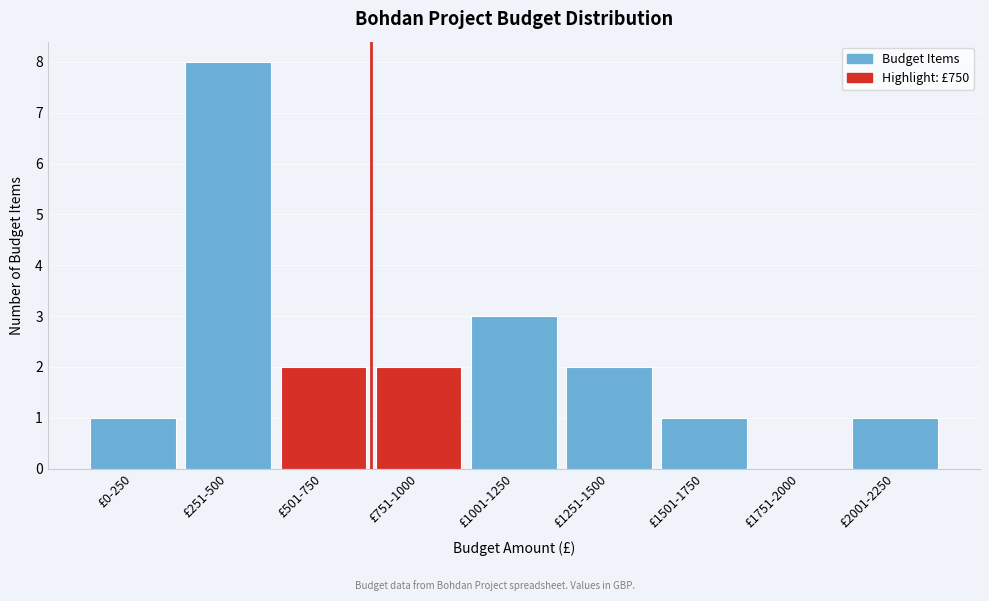

Reading right to left, list all the values displayed in this chart.

£2001-2250=1	£1751-2000=0	£1501-1750=1	£1251-1500=2	£1001-1250=3	£751-1000=2	£501-750=2	£251-500=8	£0-250=1